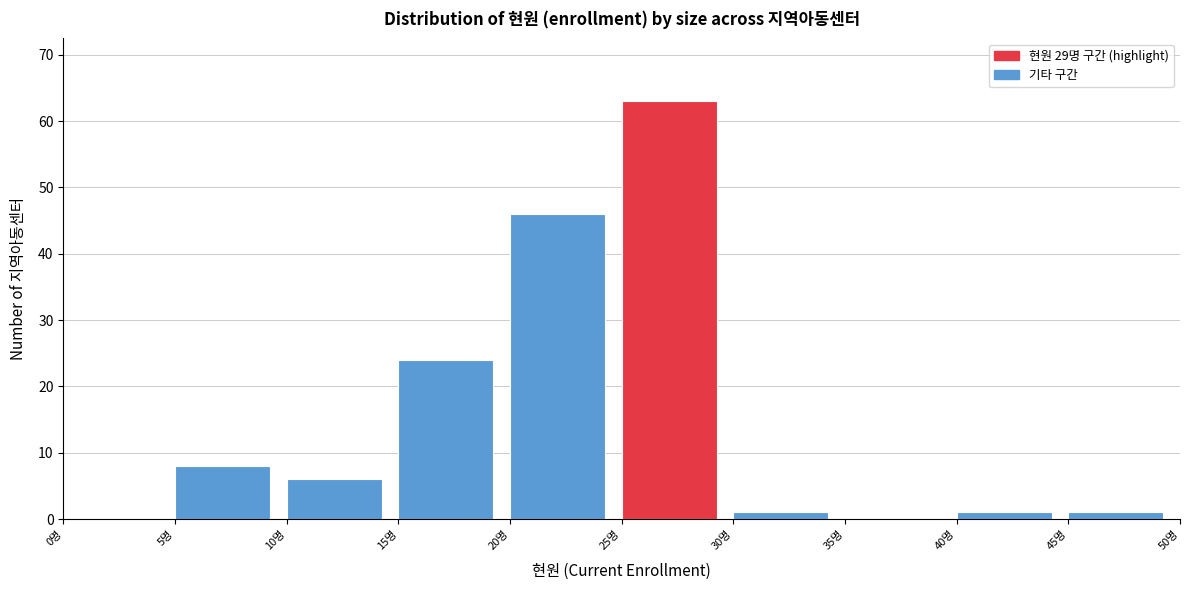

Reading left to right, transcribe this chart: for each bar, give the range it covers on the x-axis and its height. The values are not printed on the chart, so give them approximately, as read against the axis.

0 to 5: 0
5 to 10: 8
10 to 15: 6
15 to 20: 24
20 to 25: 46
25 to 30: 63
30 to 35: 1
35 to 40: 0
40 to 45: 1
45 to 50: 1